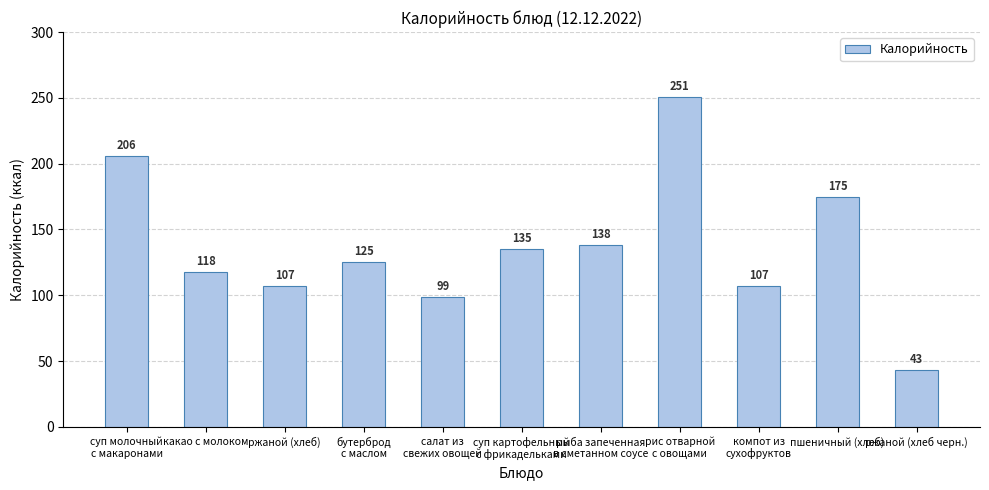

How many bars are there in total?

11